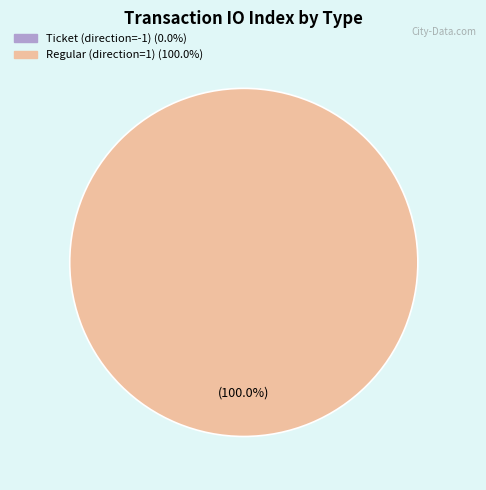

How many segments does this pie chart have?

2